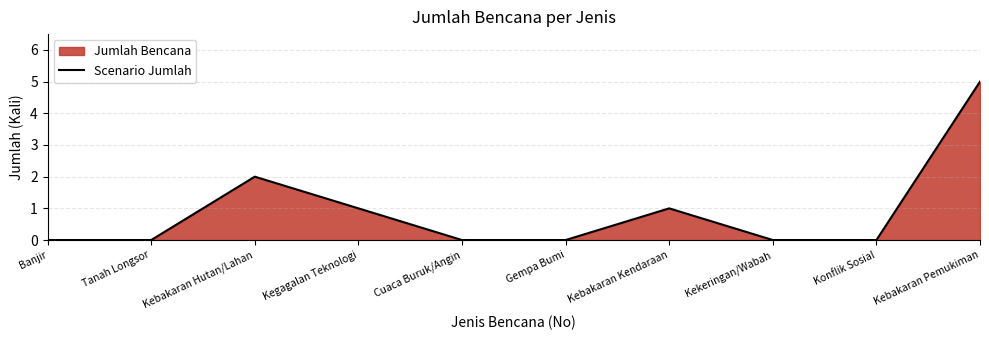

Reading left to right, list all the values displayed in this chart.

Banjir=0	Tanah Longsor=0	Kebakaran Hutan/Lahan=2	Kegagalan Teknologi=1	Cuaca Buruk/Angin=0	Gempa Bumi=0	Kebakaran Kendaraan=1	Kekeringan/Wabah=0	Konflik Sosial=0	Kebakaran Pemukiman=5